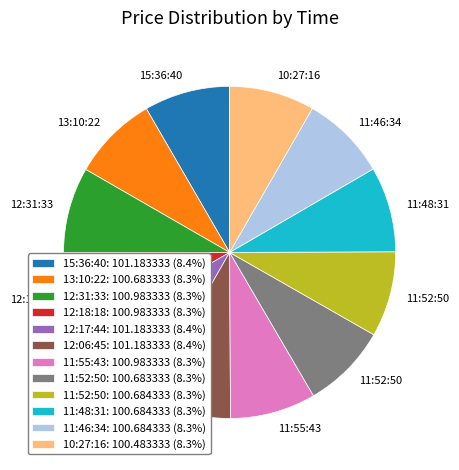

How many slices are in this pie chart?

12